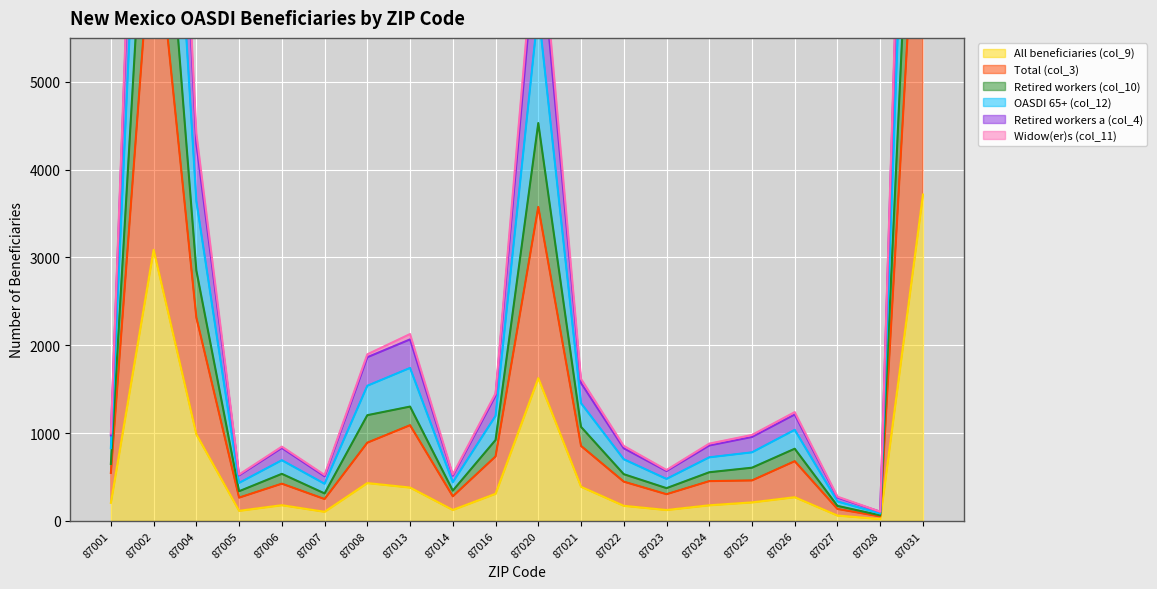

What is the average value of the OASDI 65+ (col_12) series?

2861